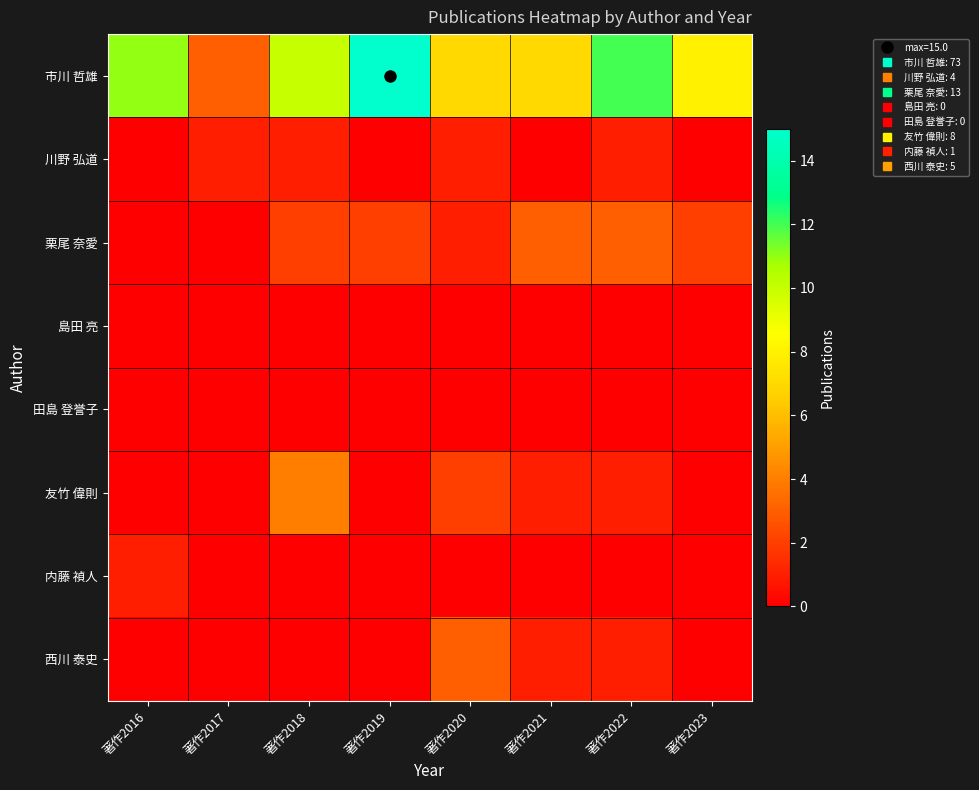

What is the total value across all series at 著作2016?

12